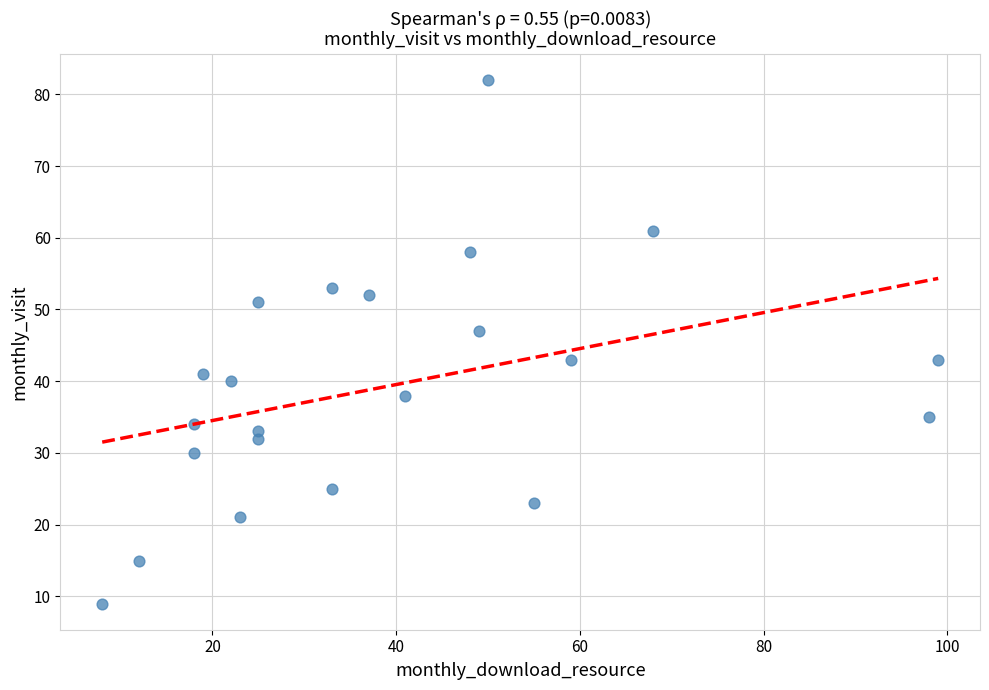

What is the range of Y values (max minus min)?

73